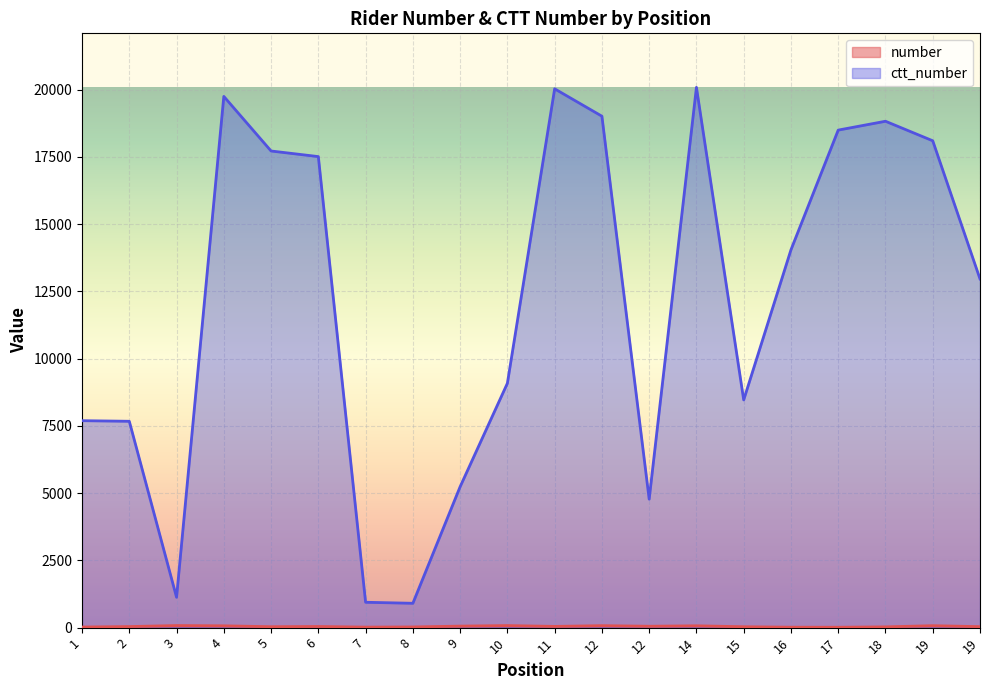

True or false: number and ctt_number cross at least once.

False